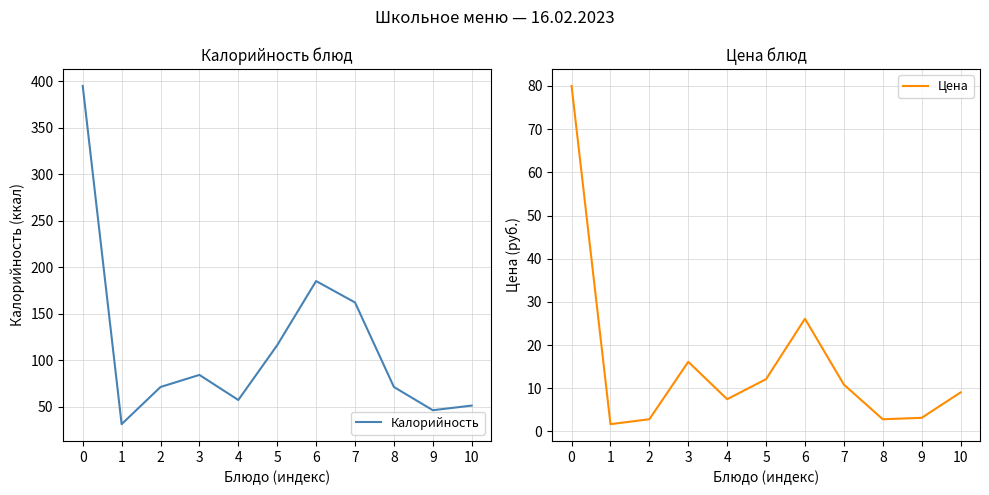

At which label does Цена reach its minimum?

1